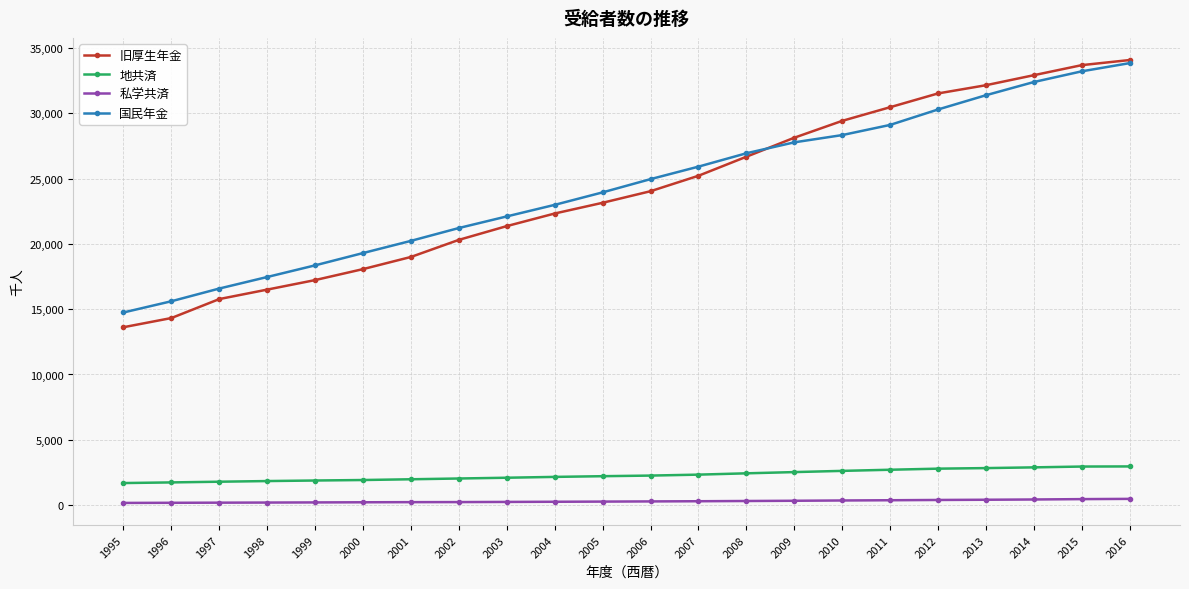

What is the sum of all 私学共済 values?

6290